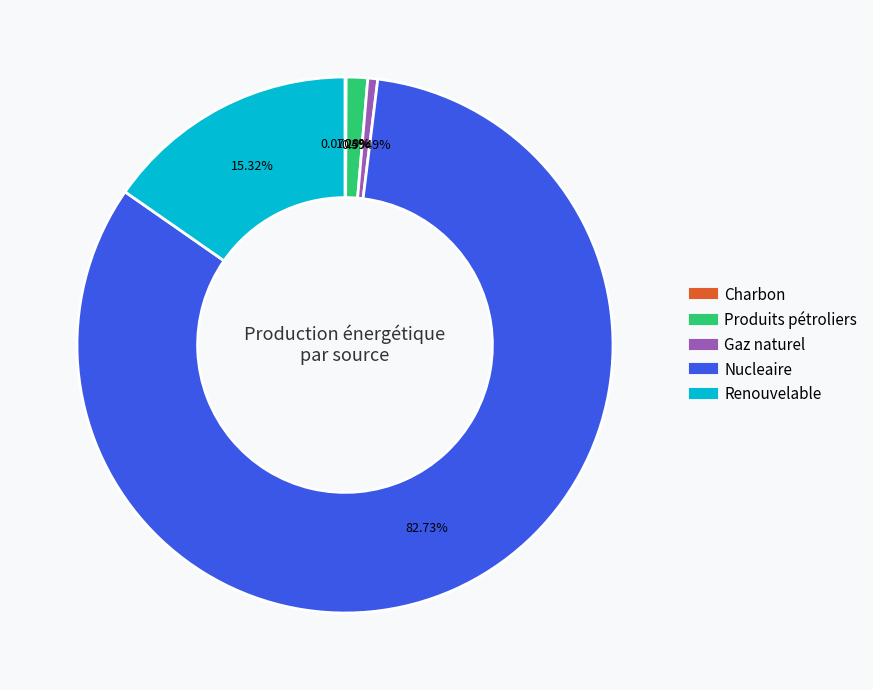

To the nearest percent, what percentage of the pie is Renouvelable?

15%